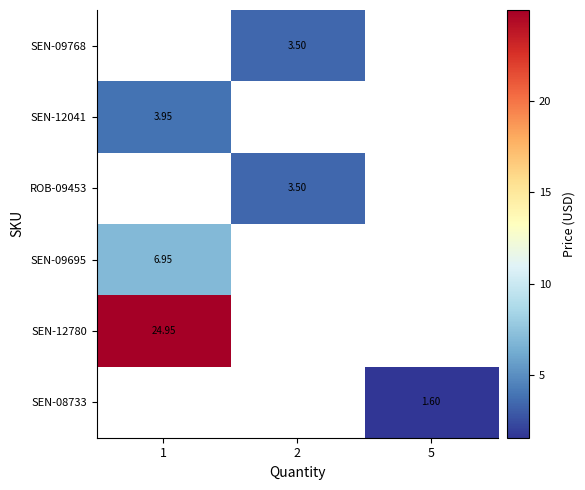

How many values in row_5 are above zero?

1